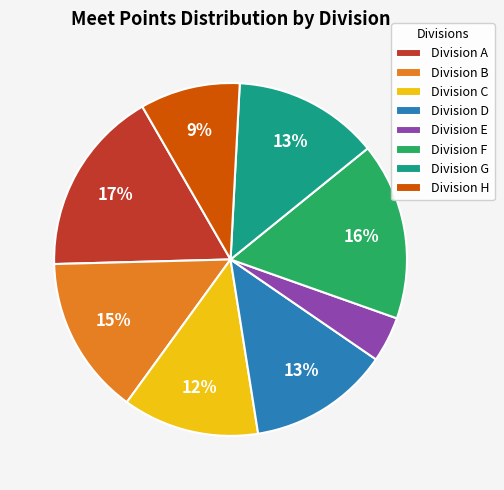

Is there a majority slice in this chart?

No